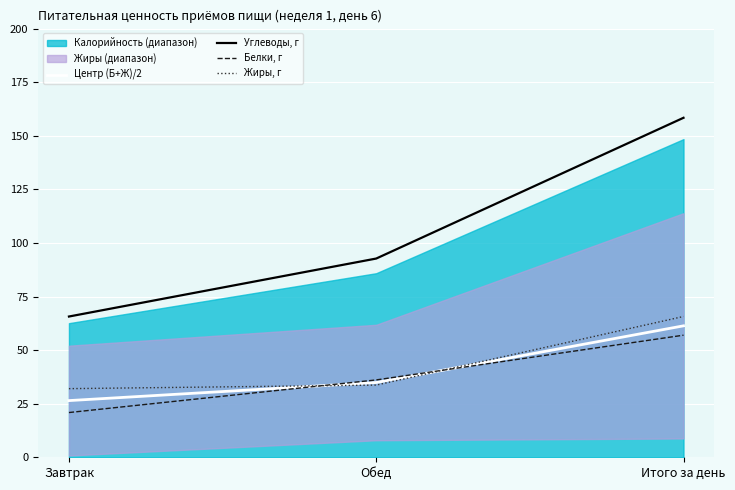

Is the value of Центр (Б+Ж)/2 at Завтрак greater than the value of Белки, г at Итого за день?

No